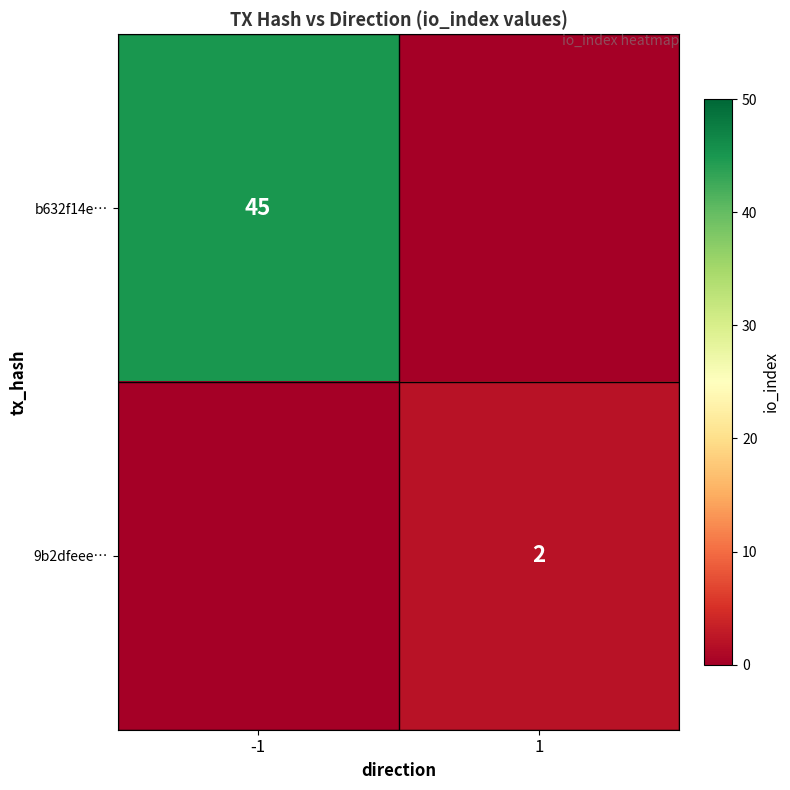

True or false: 9b2dfeee… has a value of 1 at 1.

False